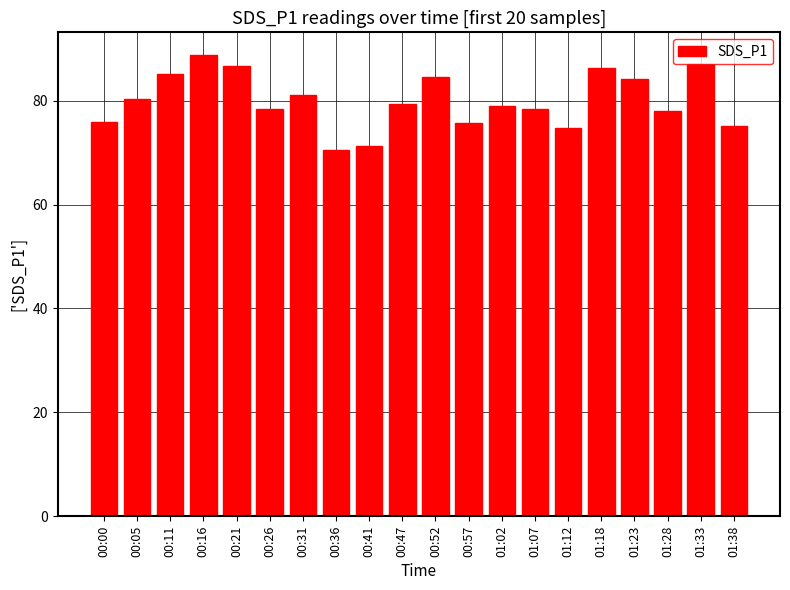

How many categories are shown in the chart?

20